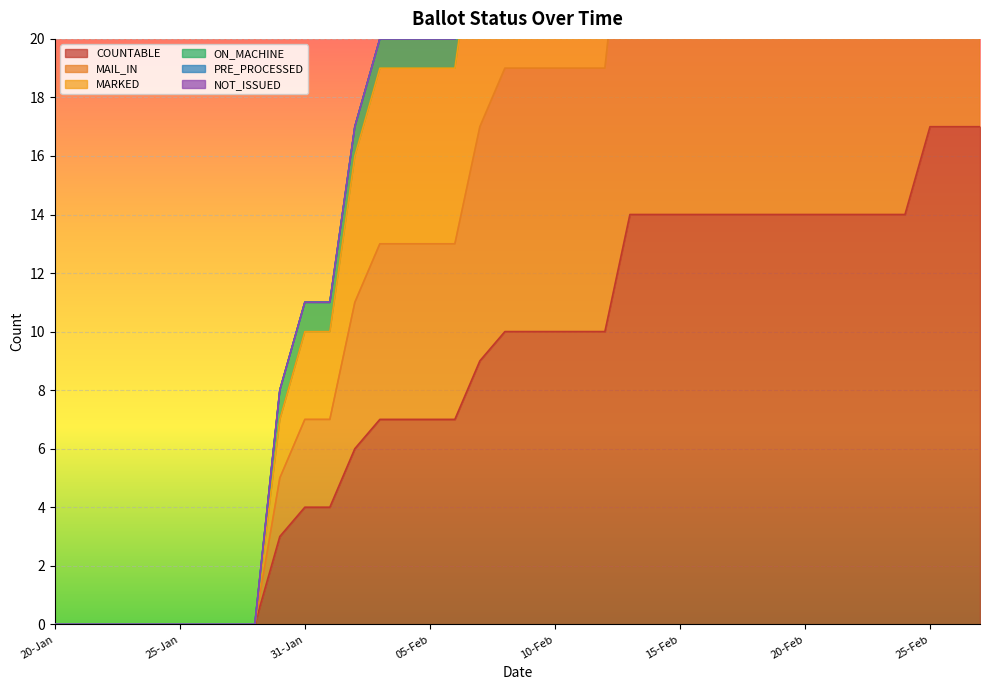

The COUNTABLE series shows -6 at 26-Jan. True or false?

False